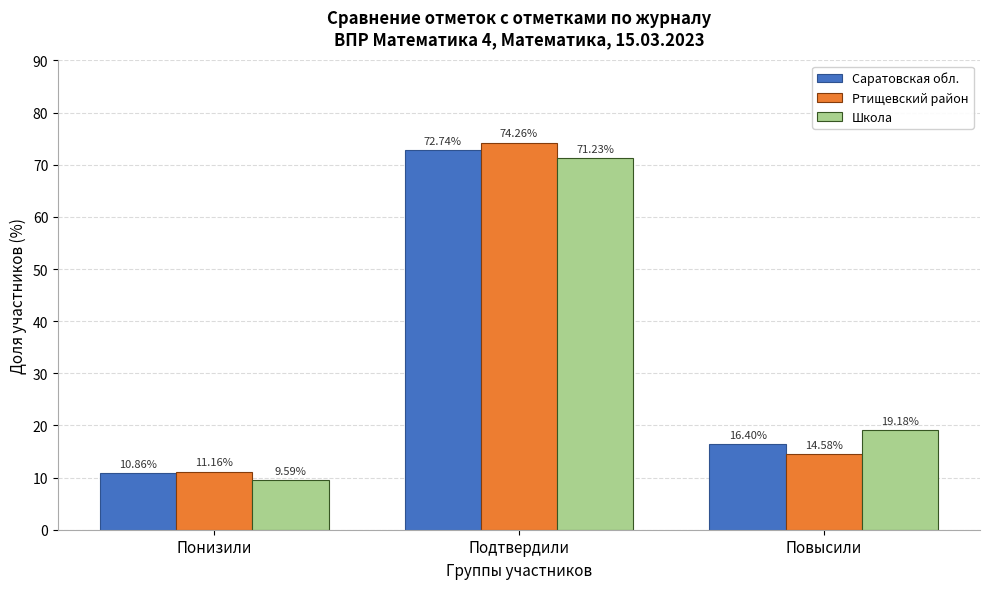

At which label does Ртищевский район first exceed 14?

Подтвердили